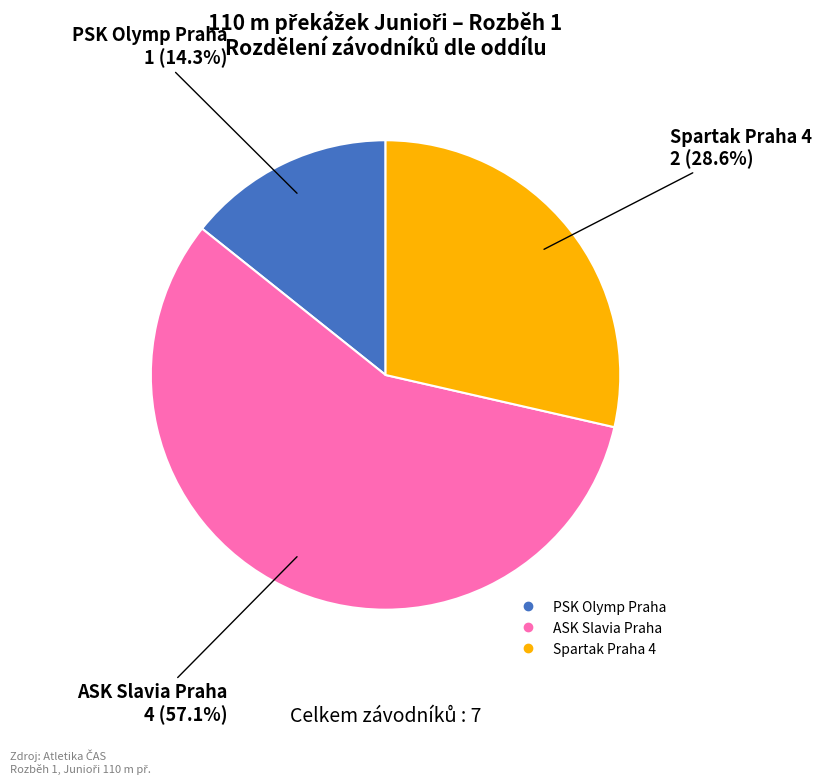

Does any single category account for the majority?

Yes